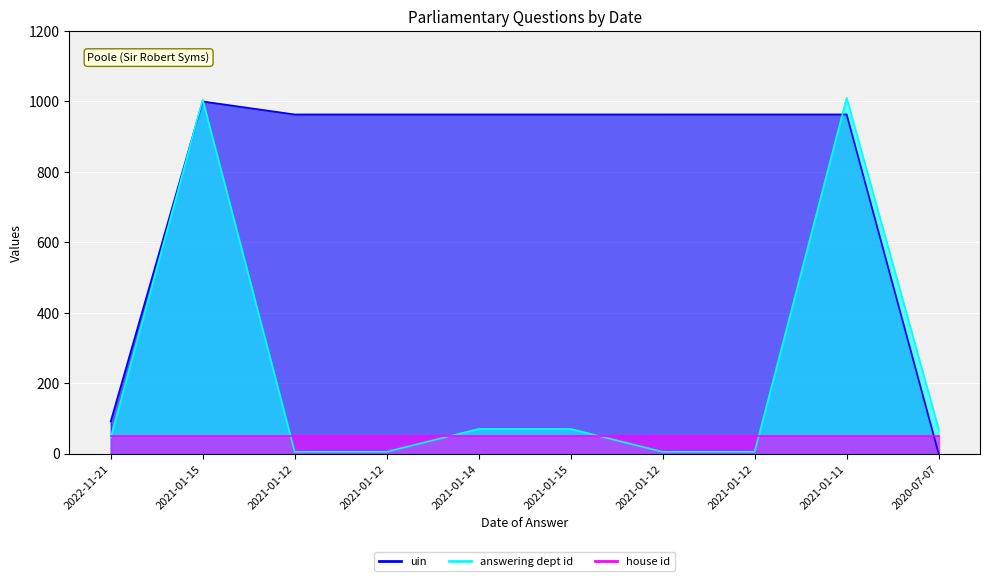

Rank the categories by uin value from lowest to highest.

2020-07-07, 2022-11-21, 2021-01-12, 2021-01-12, 2021-01-14, 2021-01-15, 2021-01-12, 2021-01-12, 2021-01-11, 2021-01-15